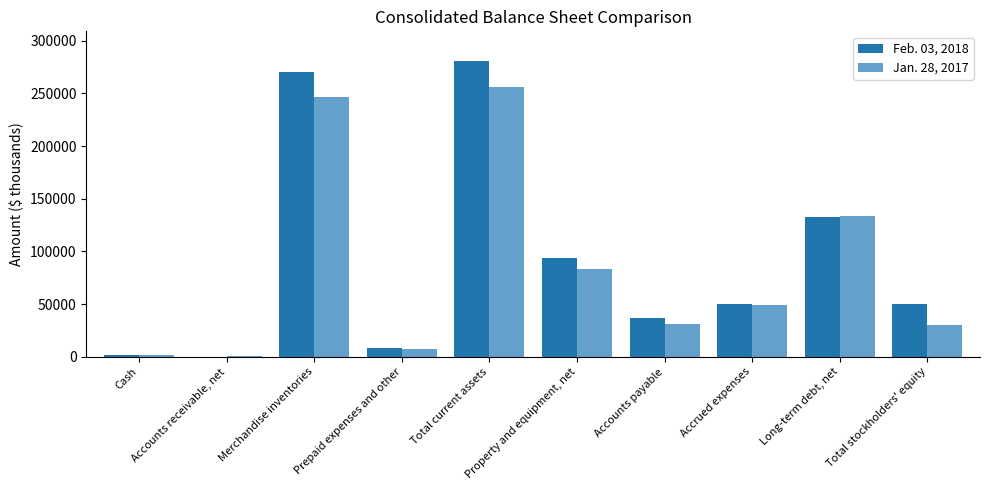

Does the chart contain stacked bars?

No